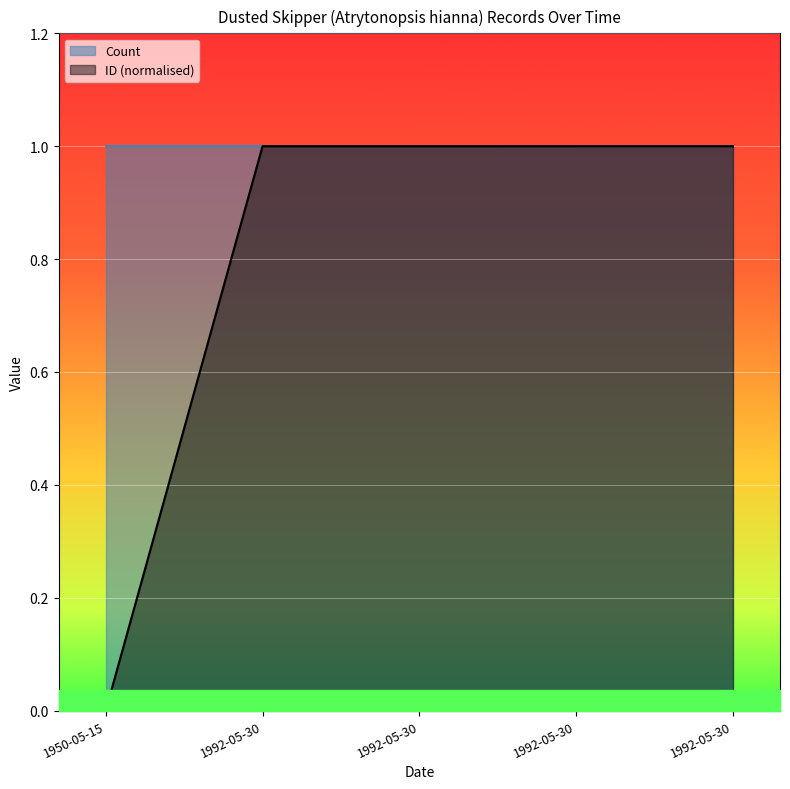

How many lines are shown in the chart?

2